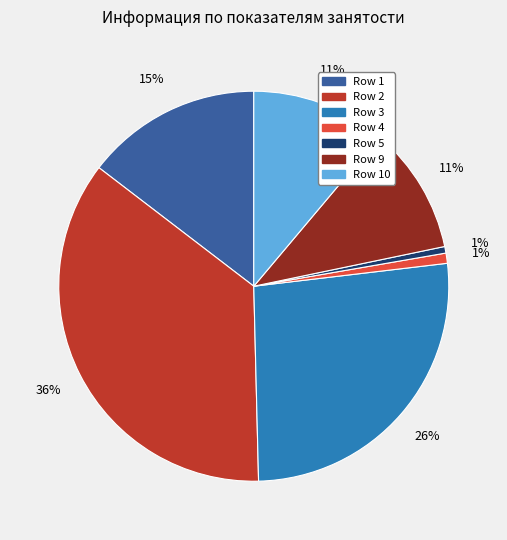

Does any single category account for the majority?

No